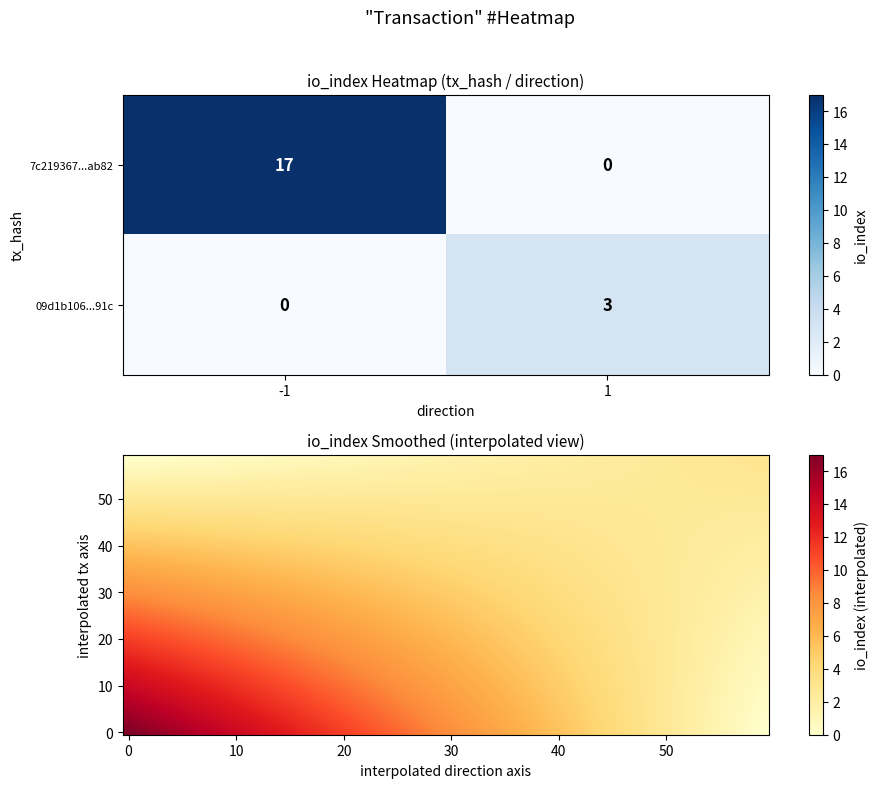

How many data points in 09d1b1062c21a2af755a30f31bca0ef61f8691c are less than 3?

1